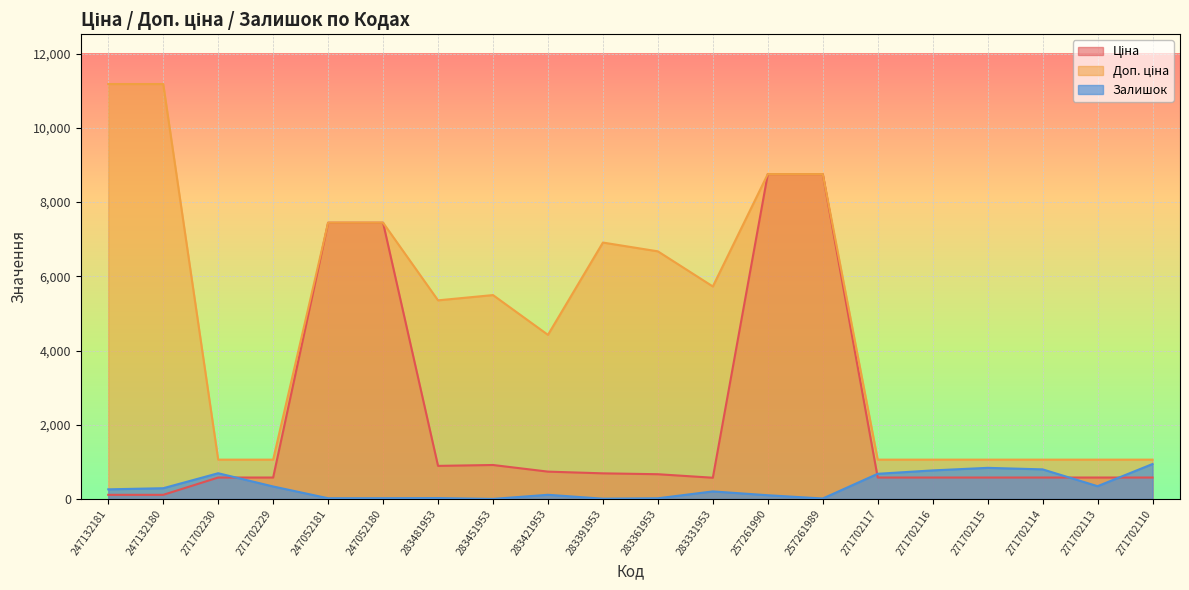

What is the average value of the Доп. ціна series?

4891.3